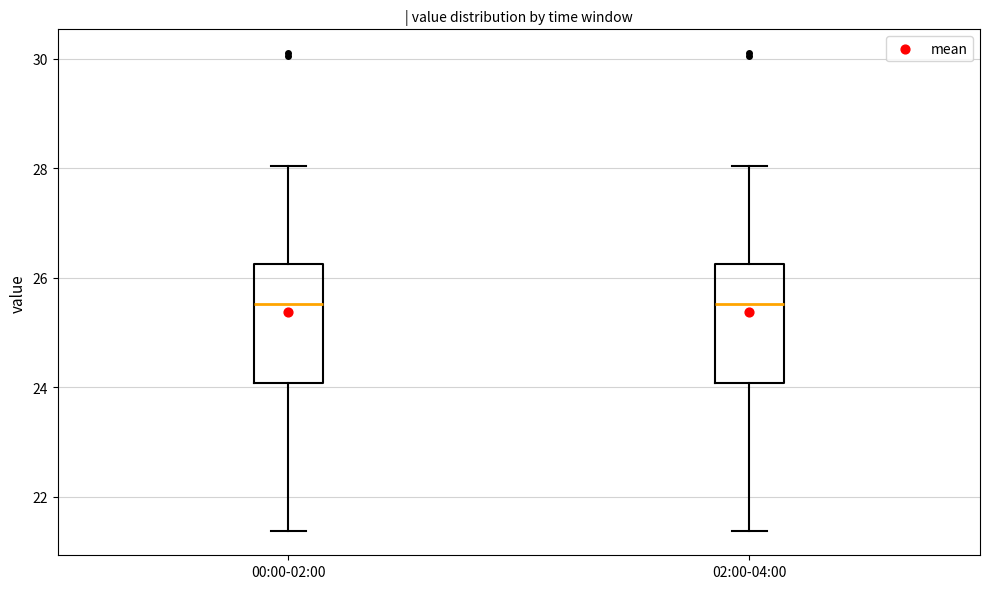

Reading left to right, transcribe this box plot: for each box, give where its median line is, the range the box spans, and where its two whiskers end, as read against the y-axis. The values are not printed on the chart, so give them approximately, as read against the axis.

00:00-02:00: median 25.6, box 24.0 to 26.2, whiskers 21.4 to 28.0
02:00-04:00: median 25.6, box 24.0 to 26.2, whiskers 21.4 to 28.0